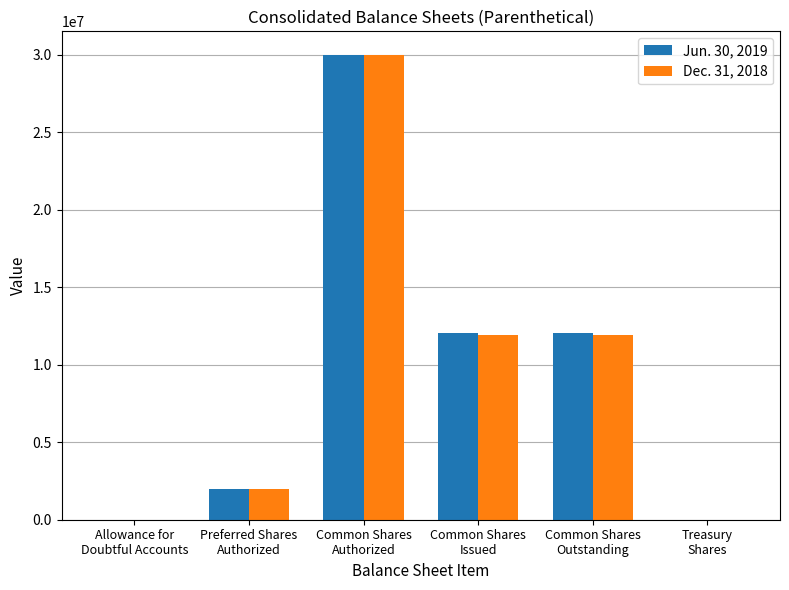

What is the greatest value displayed?

30000000